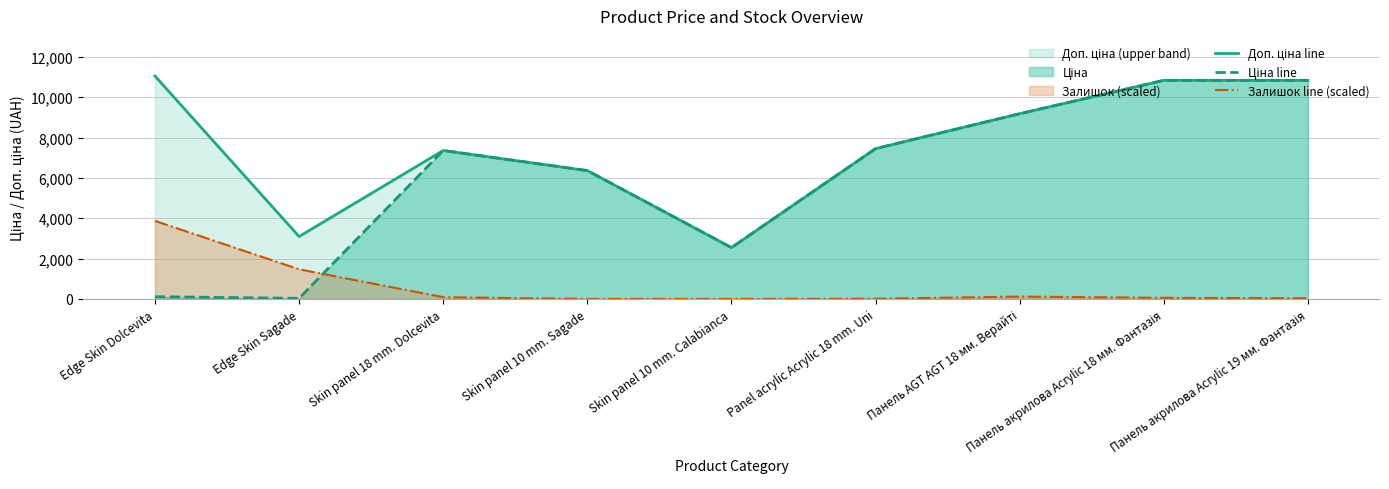

What is the spread (max minus min) of values at Panel acrylic Acrylic 18 mm. Uni?

7444.6